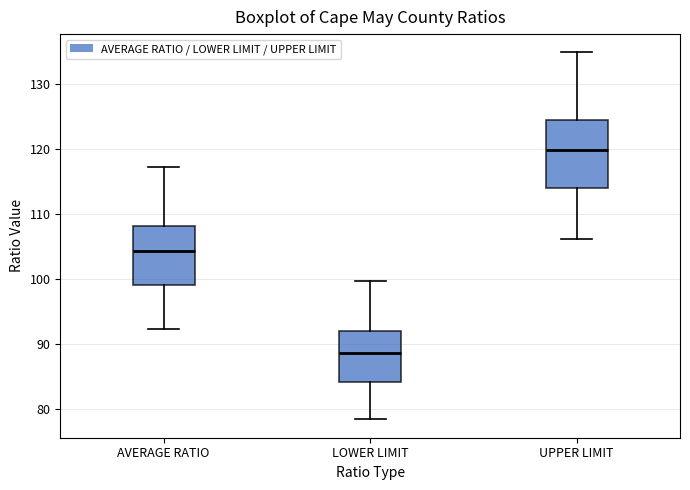

Reading left to right, transcribe this box plot: for each box, give where its median line is, the range the box spans, and where its two whiskers end, as read against the y-axis. The values are not printed on the chart, so give them approximately, as read against the axis.

AVERAGE RATIO: median 104, box 99 to 108, whiskers 92 to 117
LOWER LIMIT: median 89, box 84 to 92, whiskers 78 to 100
UPPER LIMIT: median 120, box 114 to 124, whiskers 106 to 135